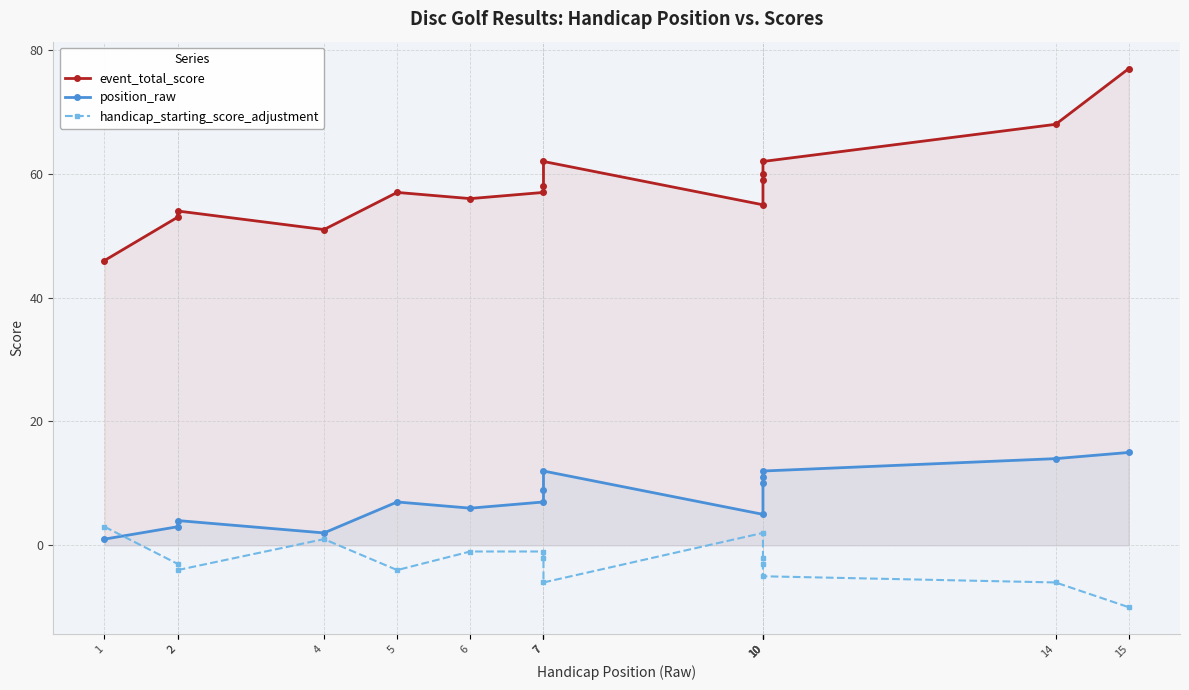

True or false: event_total_score and position_raw cross at least once.

False